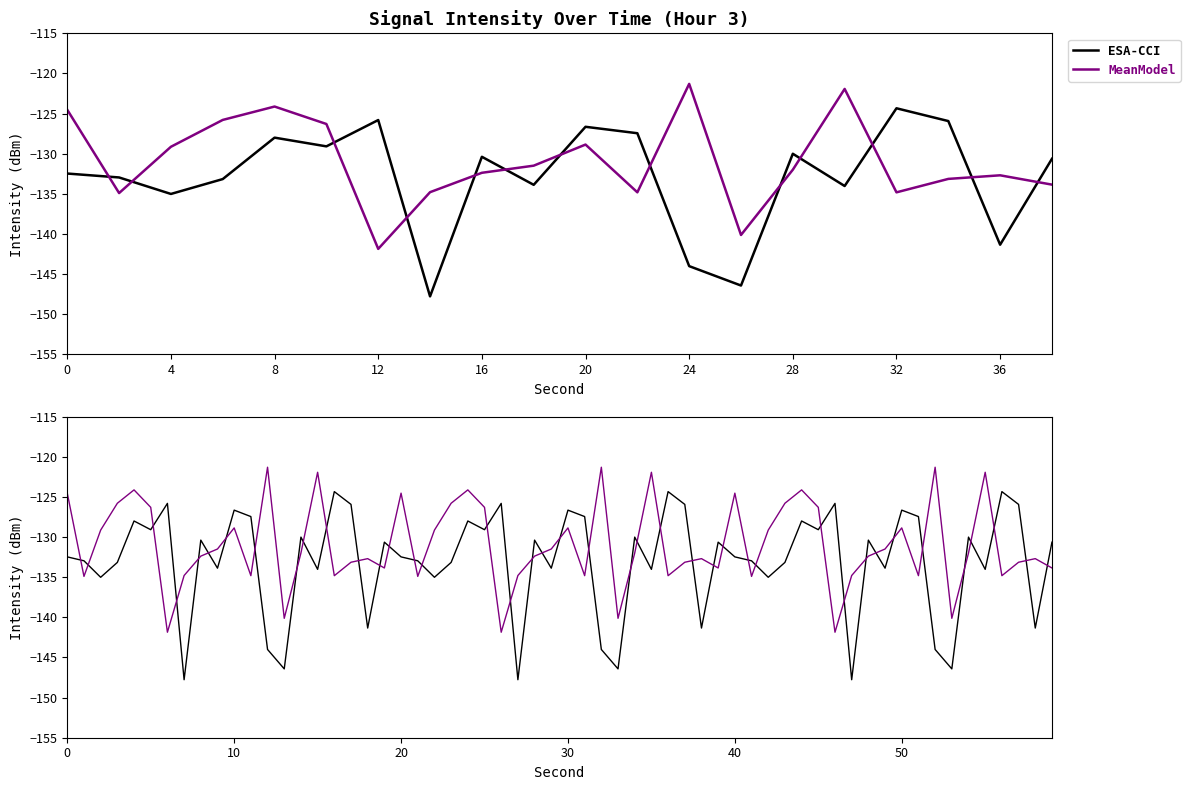

After their last crossing, which series has the higher values: MeanModel or ESA-CCI?

ESA-CCI